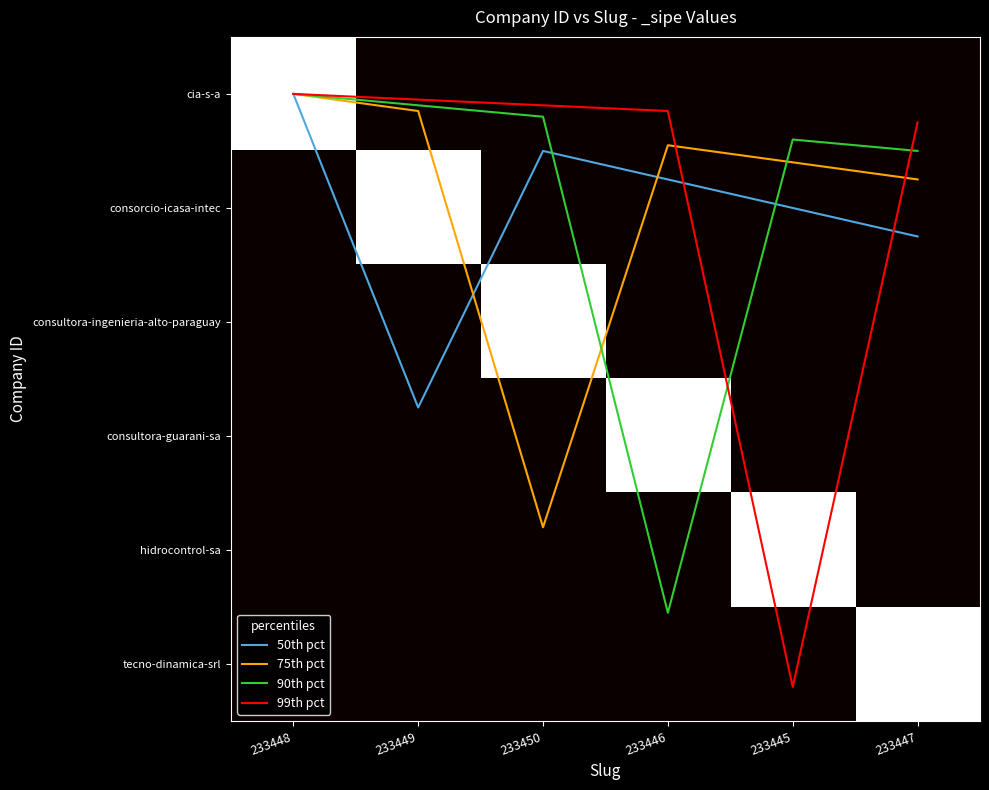

What is the difference between the maximum and second lowest values in the cia-s-a series?

1.0